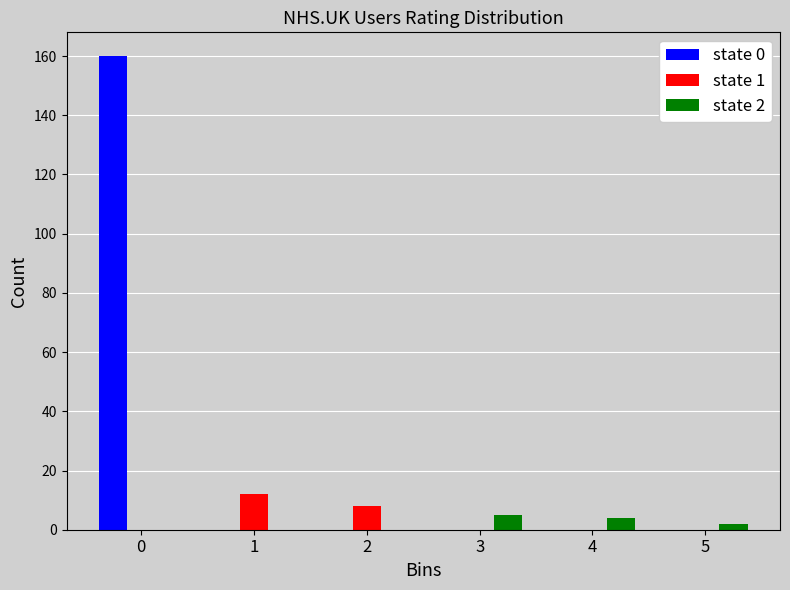

Reading right to left, extract all data points from this chart.

state 0: 5=0	4=0	3=0	2=0	1=0	0=160
state 1: 5=0	4=0	3=0	2=8	1=12	0=0
state 2: 5=2	4=4	3=5	2=0	1=0	0=0